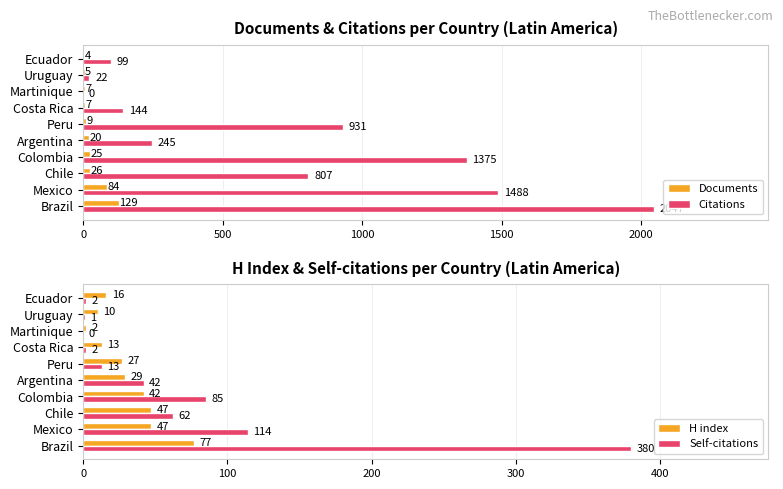

What is the value of the H index bar at the 7th from the left?

13